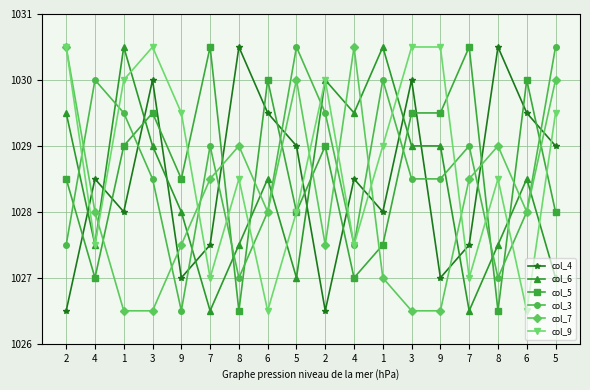

The col_3 series shows 1029.5 at 1. True or false?

True